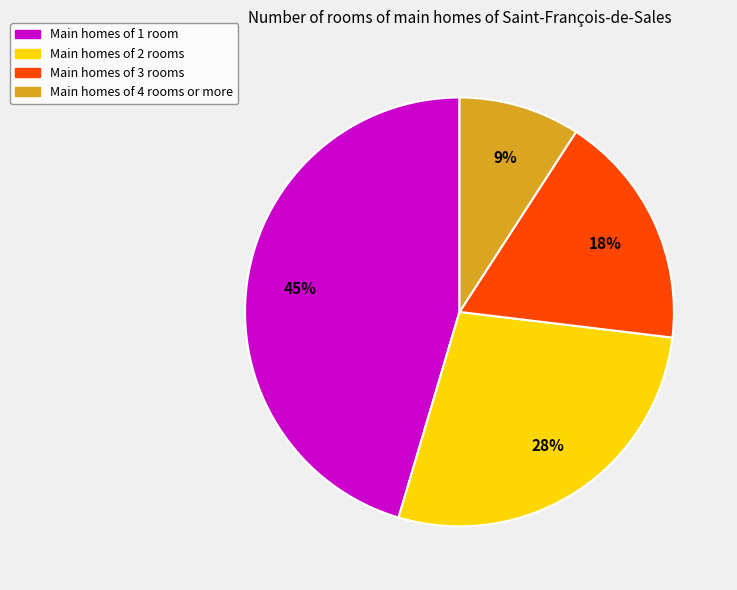

Is there any slice that represents more than half of the pie?

No